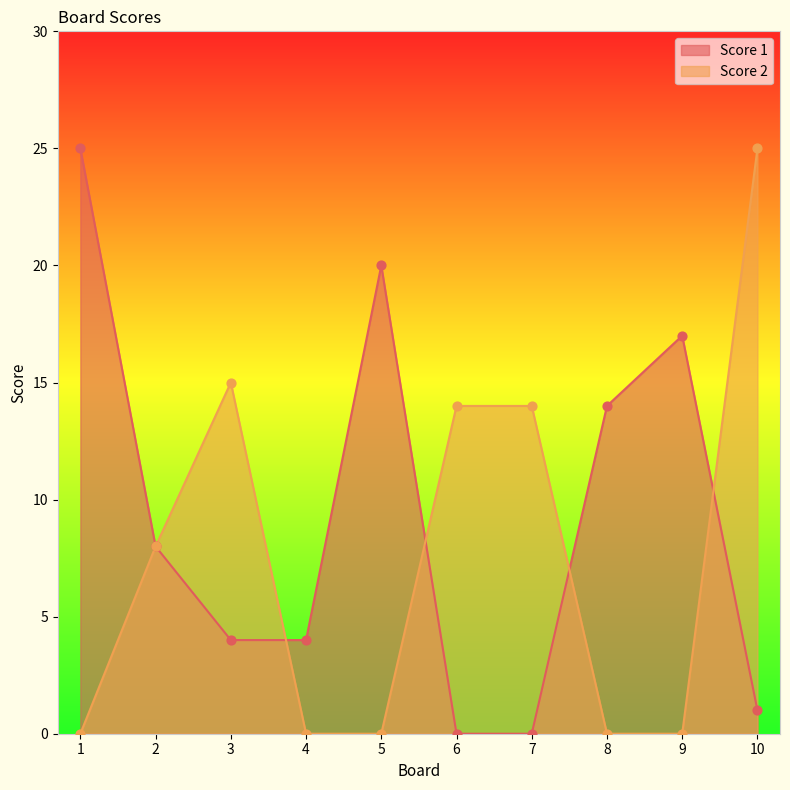

Which series reaches the minimum Y coordinate?

Score 1